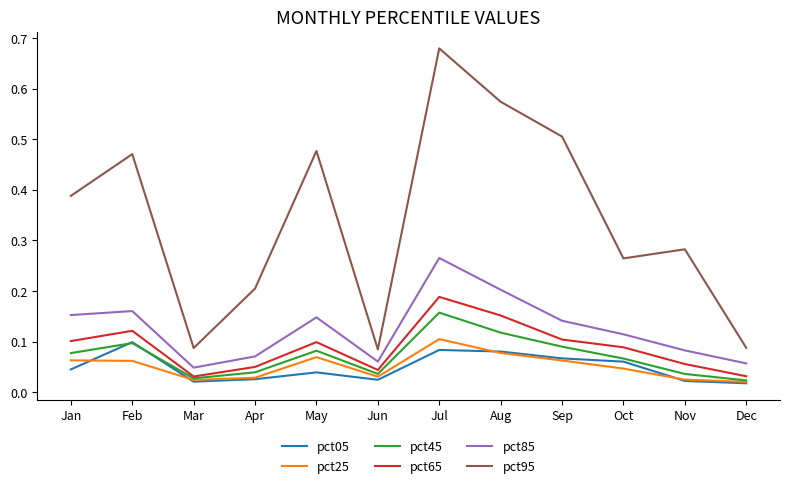

True or false: pct85 and pct95 cross at least once.

False